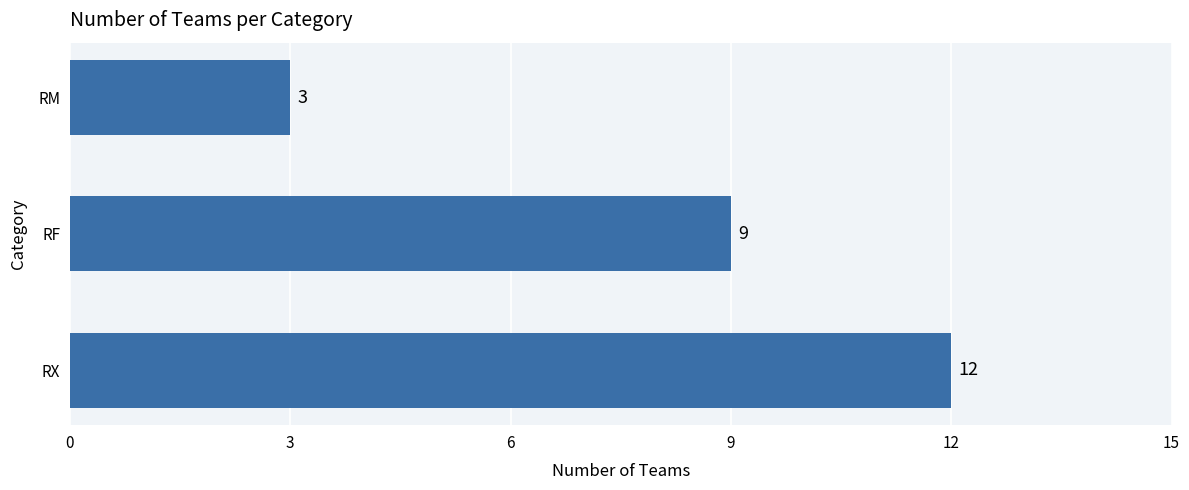

The value at RM is 4. True or false?

False